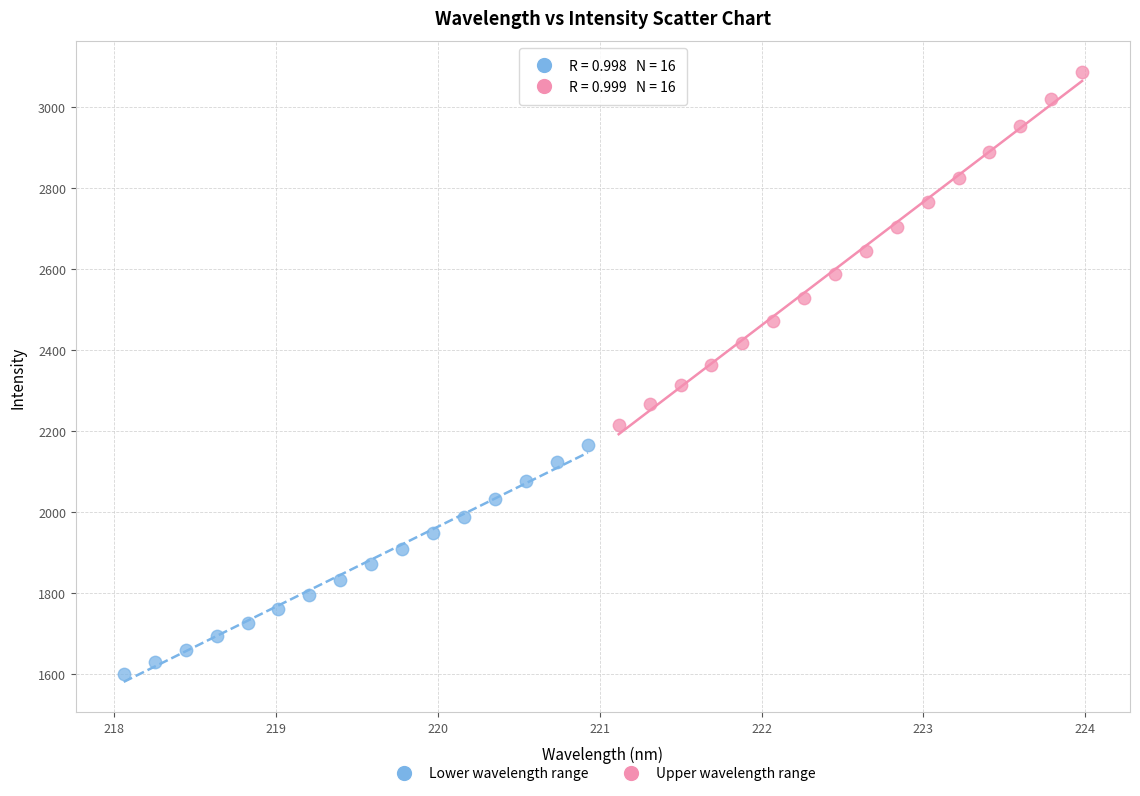

Which series reaches the maximum Y coordinate?

Upper wavelength range